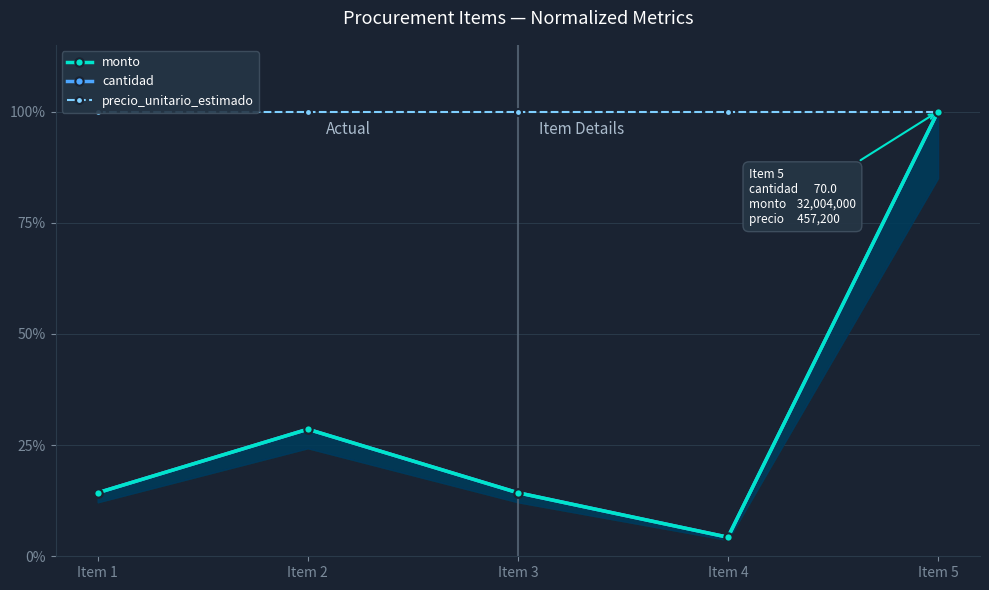

Which series has the largest total across all categories?

precio_unitario_estimado